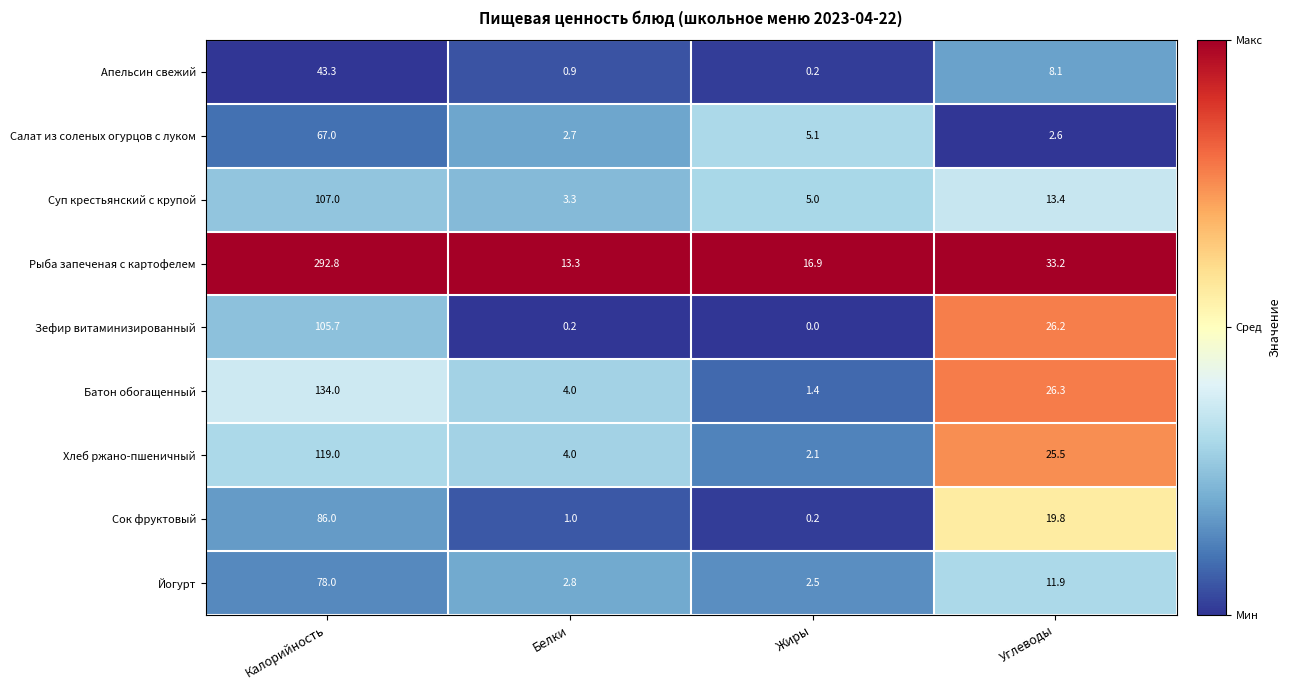

The value of Сок фруктовый at Белки is 0.5. True or false?

False